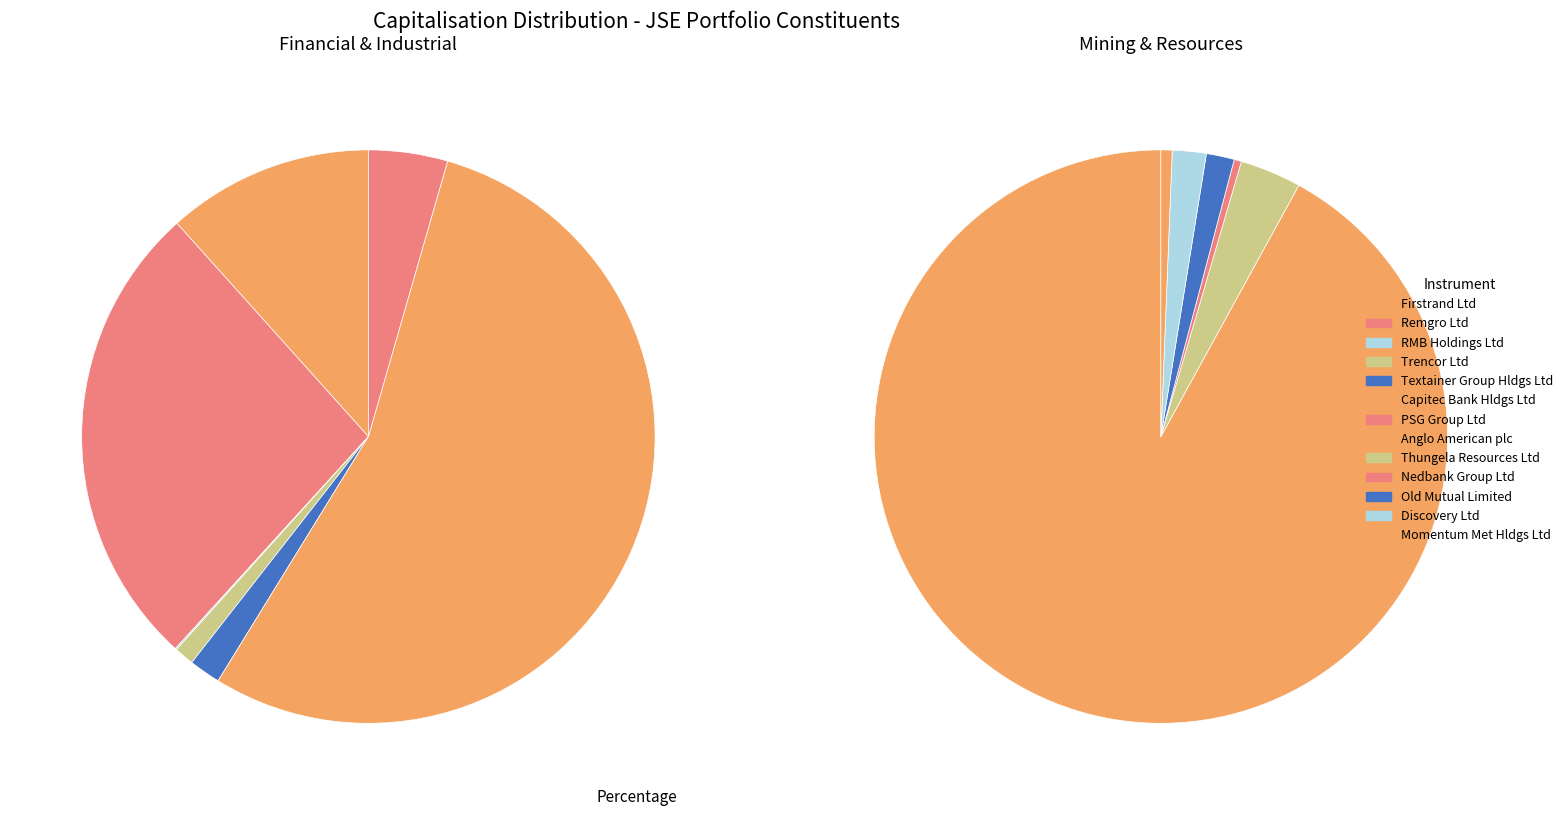

What portion of the pie excludes Trencor Ltd?

99.5%